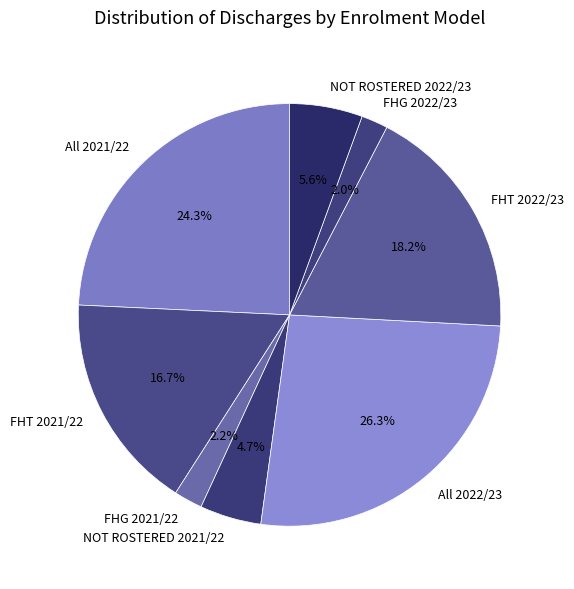

Does FHG 2022/23 account for over 50% of the chart?

No